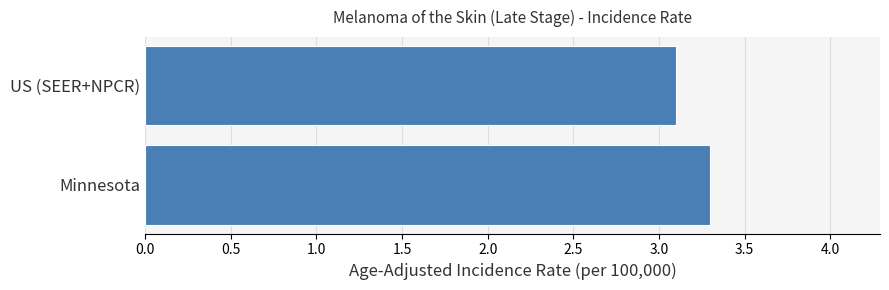

What is the average value?

3.2